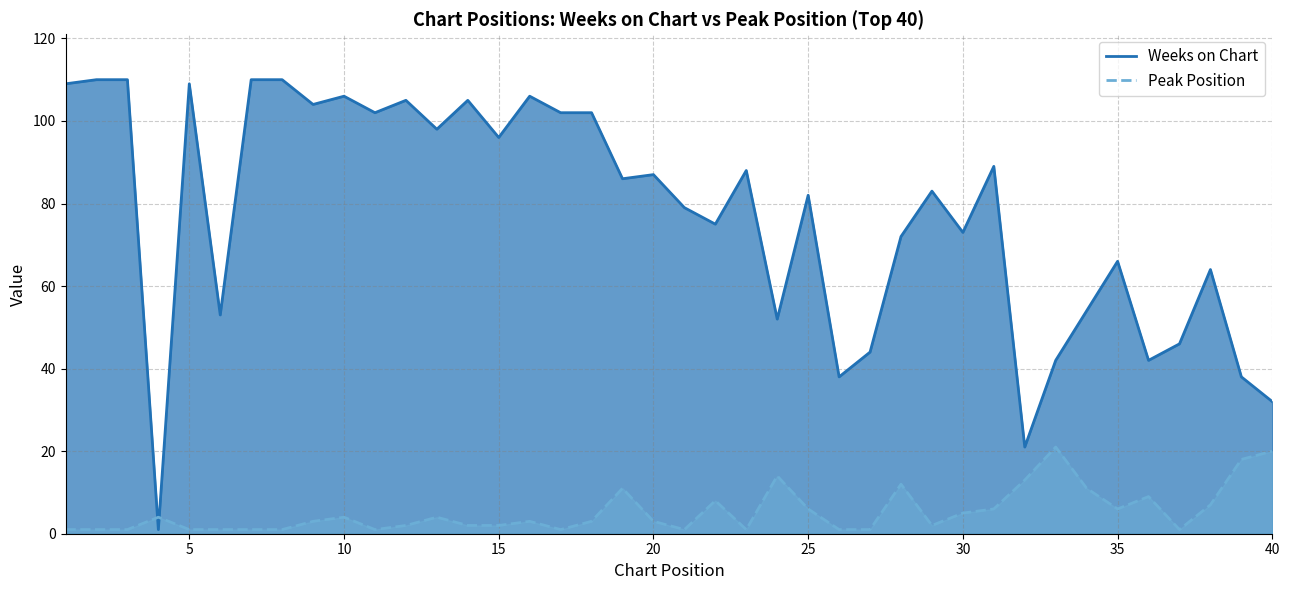

What is the average value of the Weeks on Chart series?

77